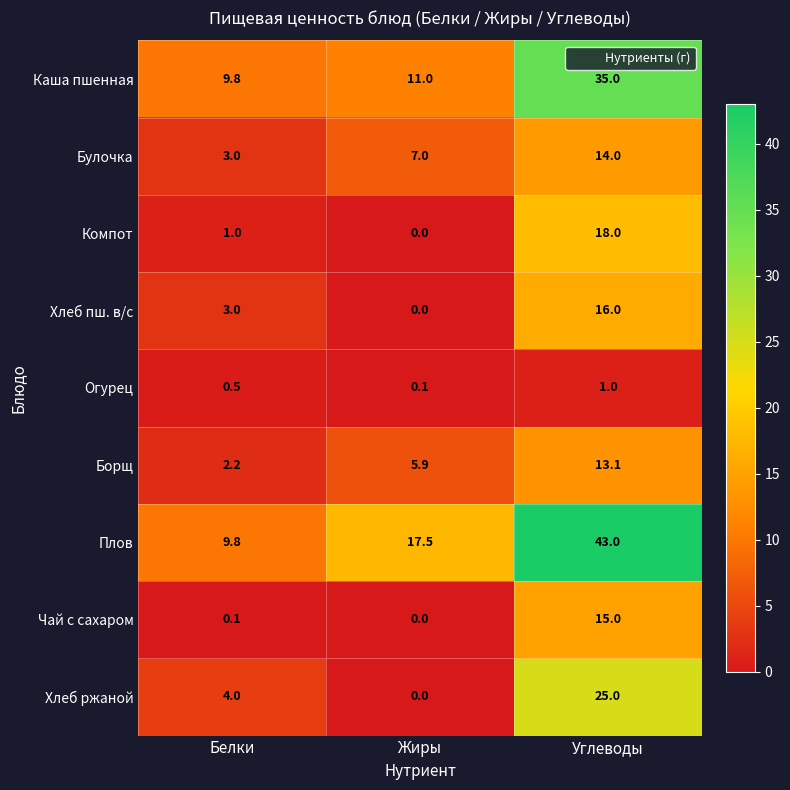

Between Жиры and Углеводы, which series saw the biggest shift?

Плов